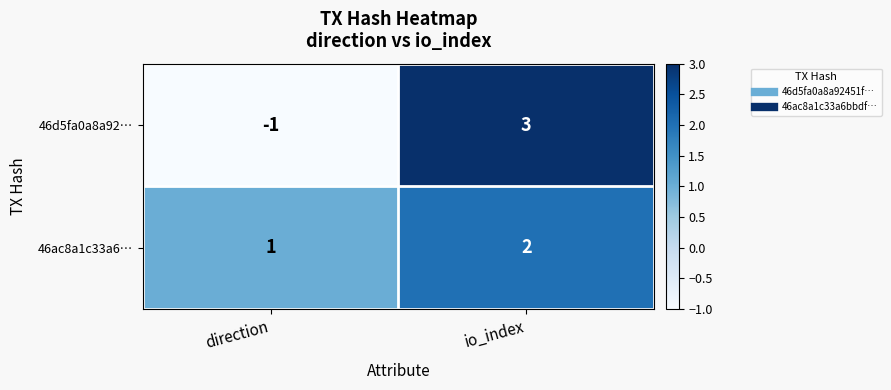

Is the value of 46ac8a1c33a6… at io_index greater than the value of 46d5fa0a8a92… at io_index?

No